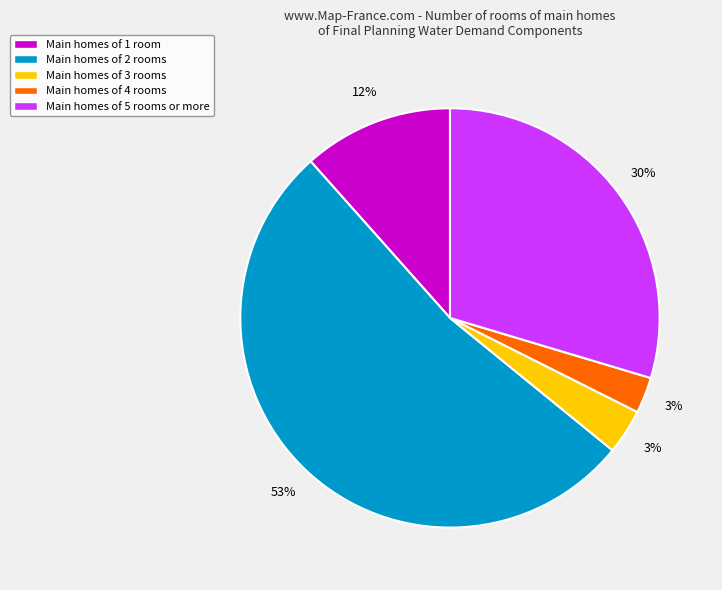

Count the number of slices in the pie.

5